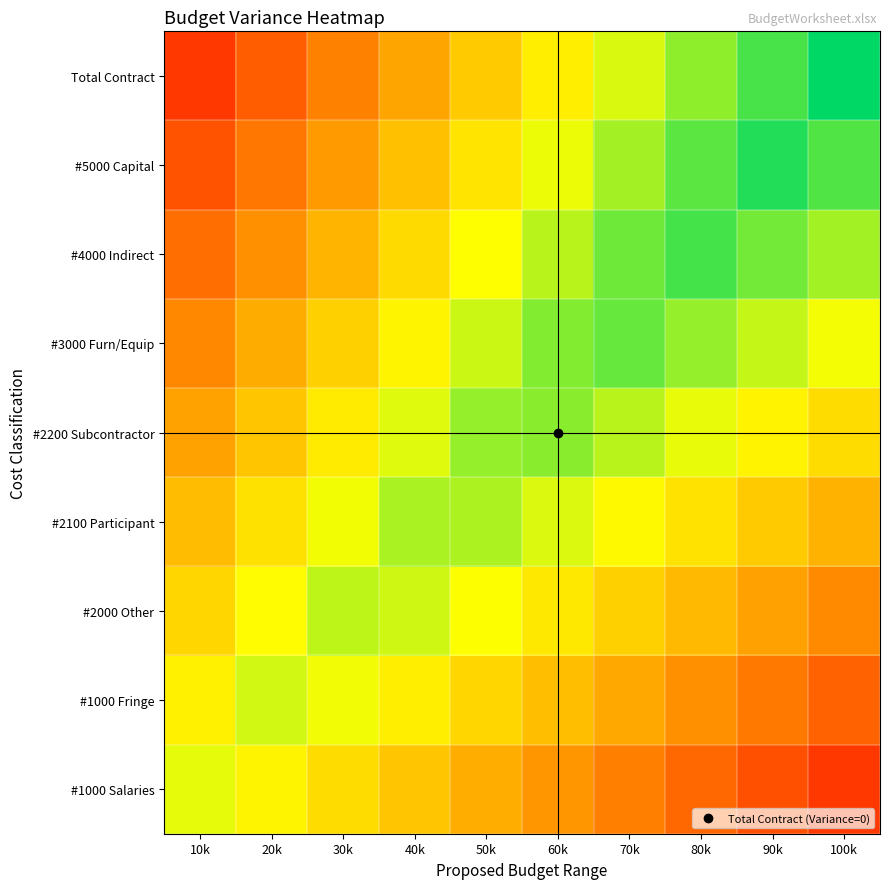

Rank the series at 70k from highest to lowest value.

#3000 Furn/Equip, #4000 Indirect, #5000 Capital, #2200 Subcontractor, Total Contract, #2100 Participant, #2000 Other, #1000 Fringe, #1000 Salaries